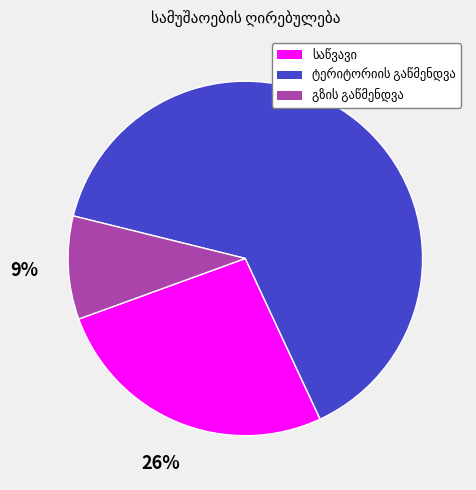

To the nearest percent, what is the average slice percentage?

33%